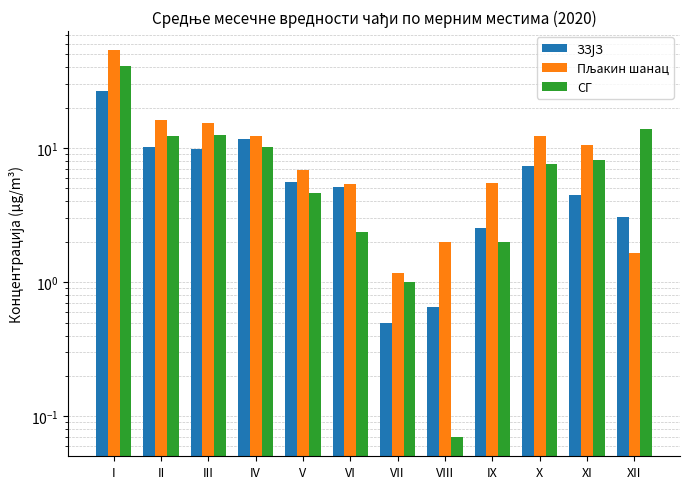

What is the total value across all series at XII?

18.7